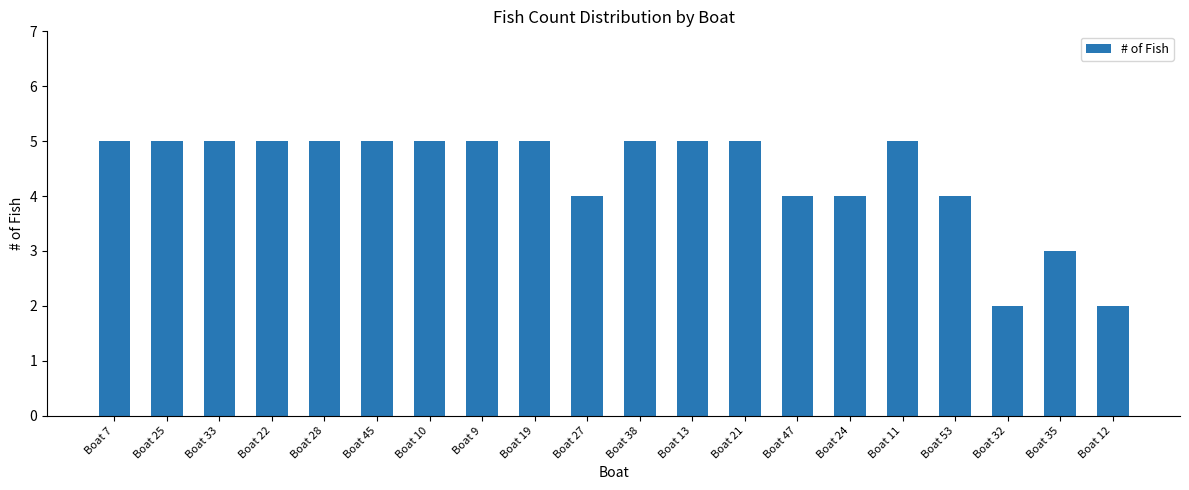

What is the difference between the maximum and minimum values?

3